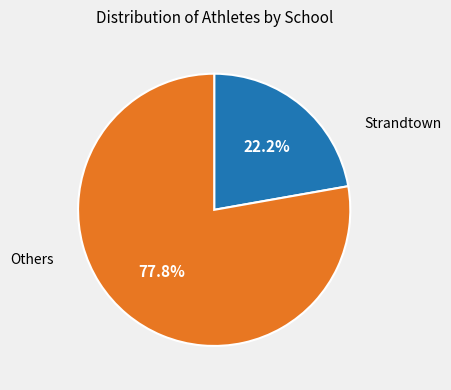

To the nearest percent, what is the difference between the largest and smallest slice percentages?

56%